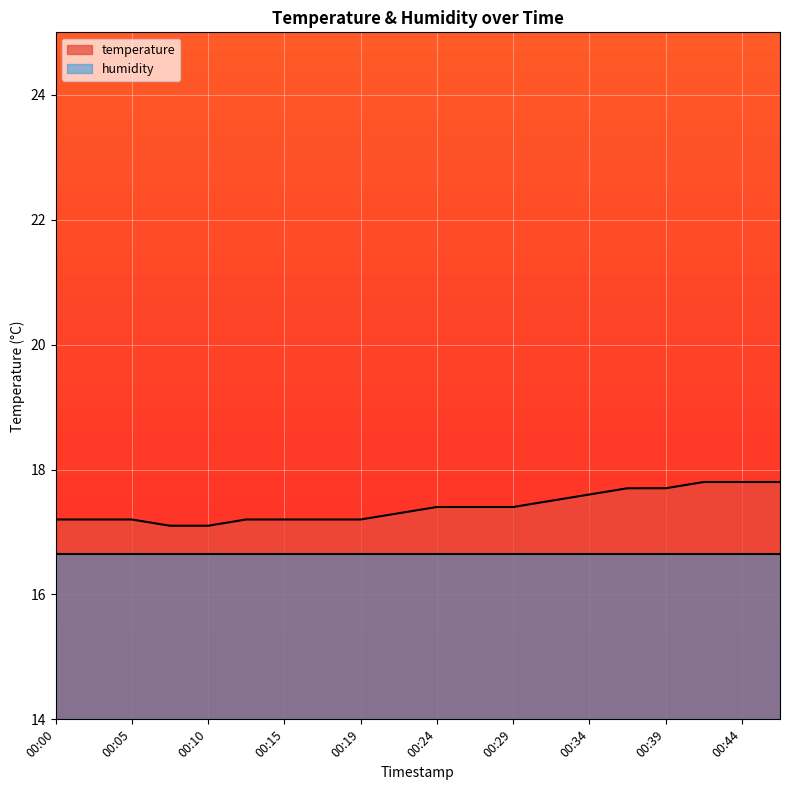

What is the approximate value at 00:17?

17.2